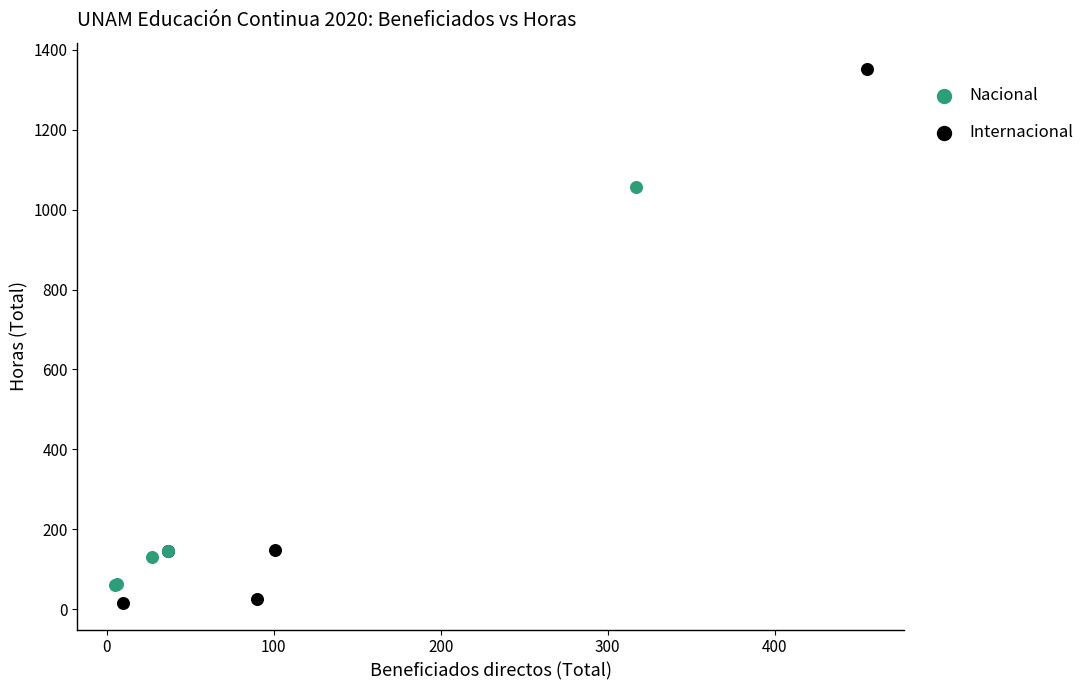

Which series has the largest Y range (max minus min)?

Internacional